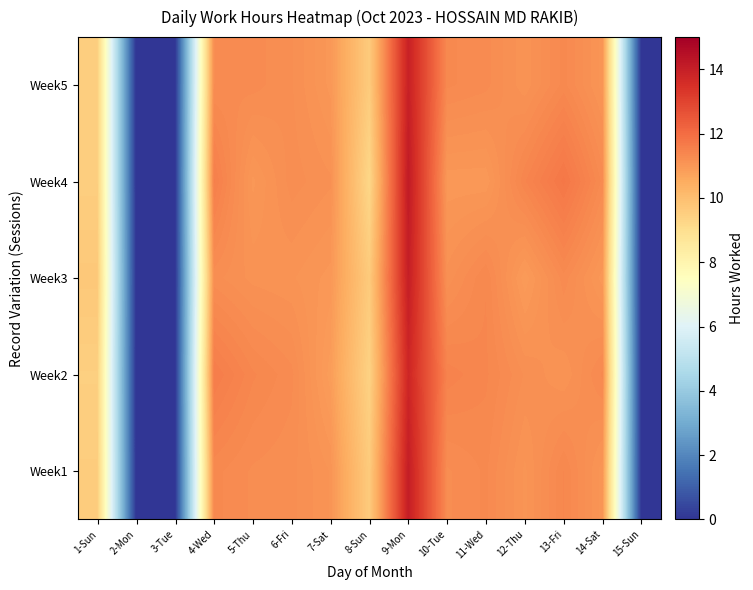

What is the greatest value displayed?

14.1